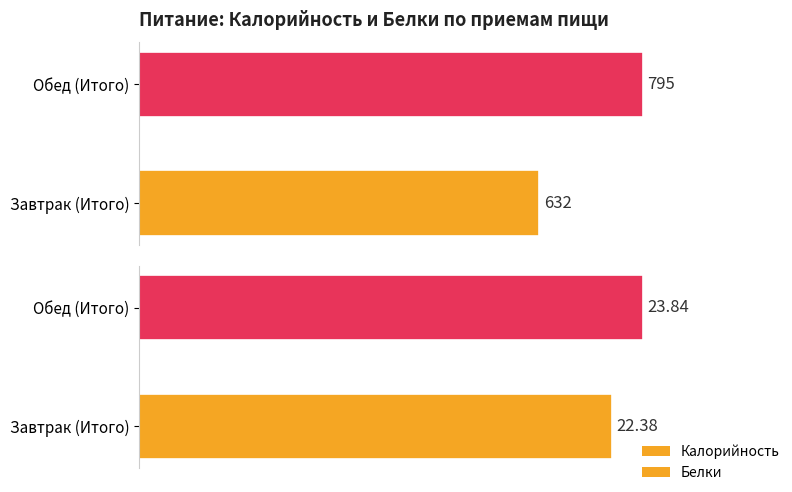

Count the Белки values in the range 22 to 23.

1